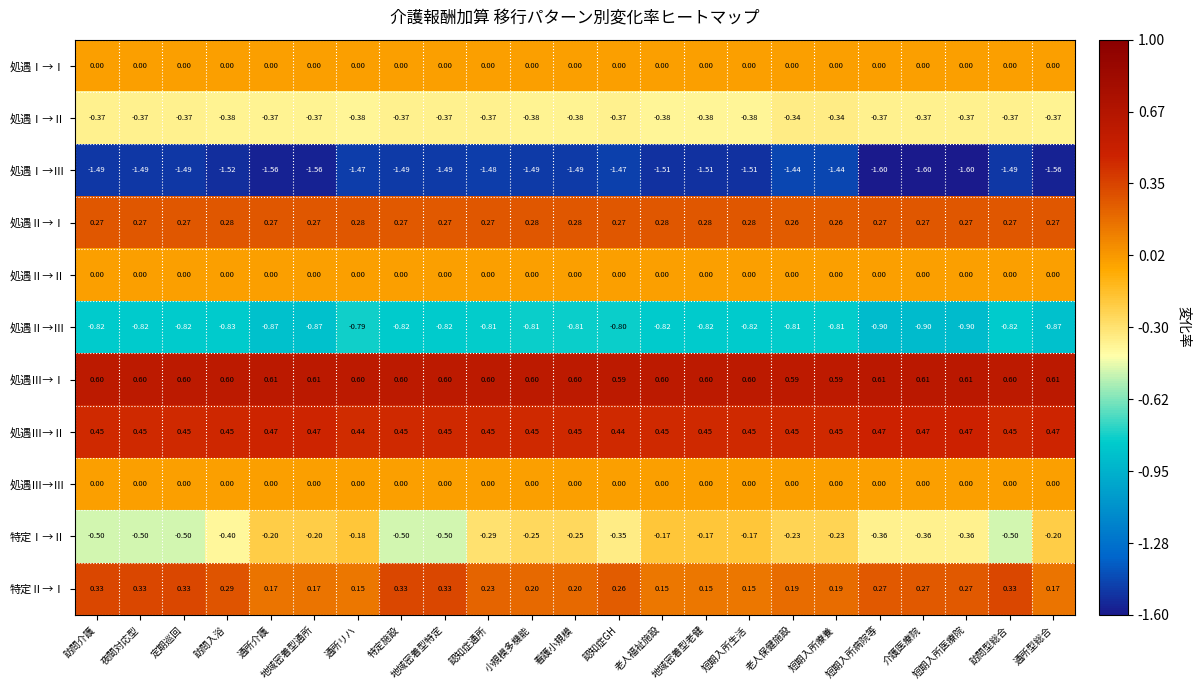

Is the value of 特定Ⅰ→Ⅱ at 認知症GH greater than the value of 処遇Ⅰ→Ⅲ at 短期入所生活?

Yes